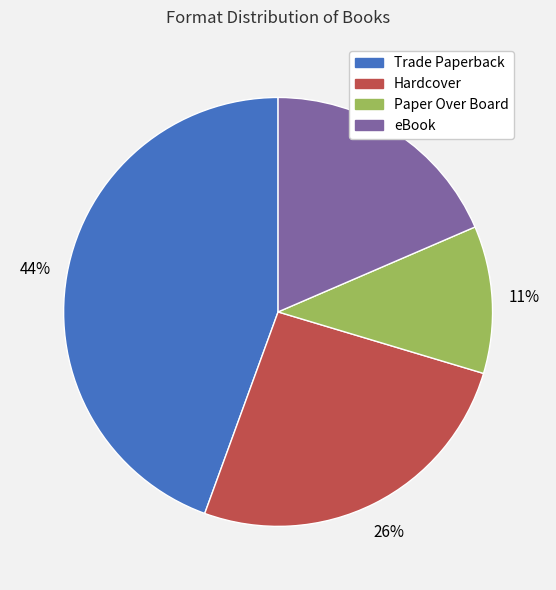

Is eBook the majority of the pie?

No